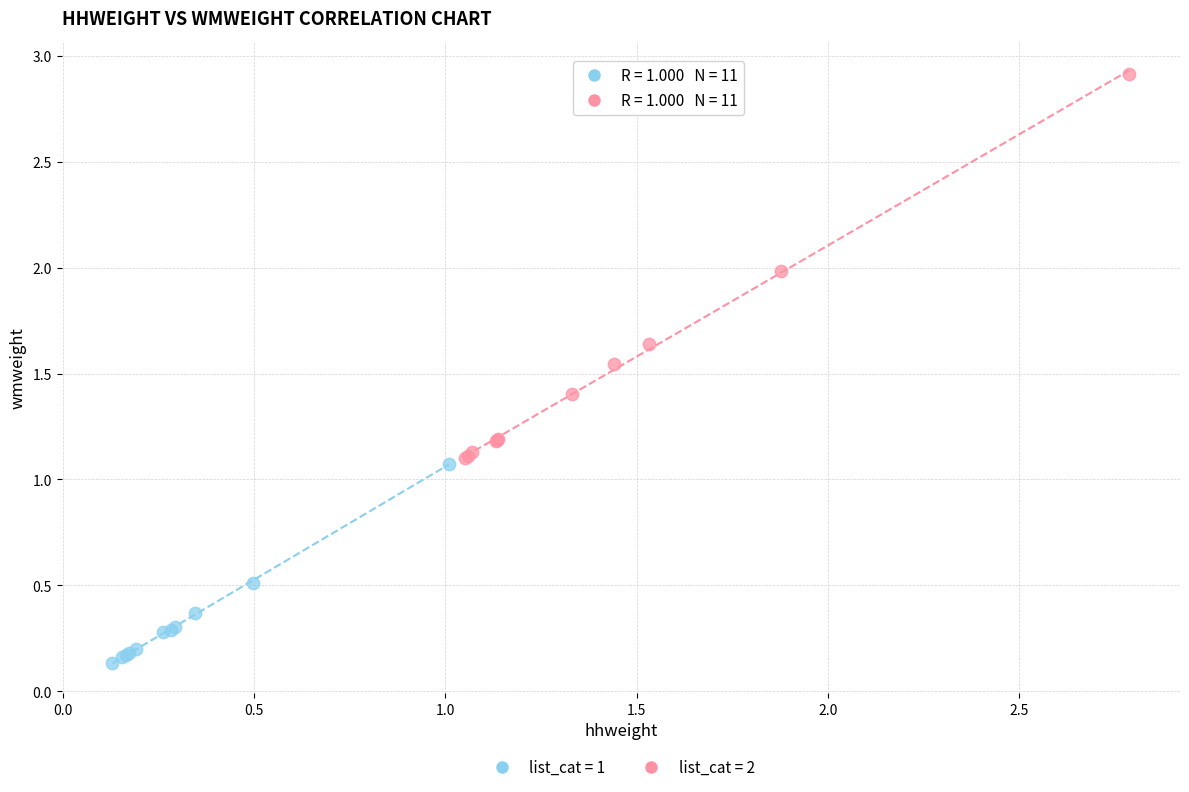

Which series has the widest spread of Y values?

list_cat = 2